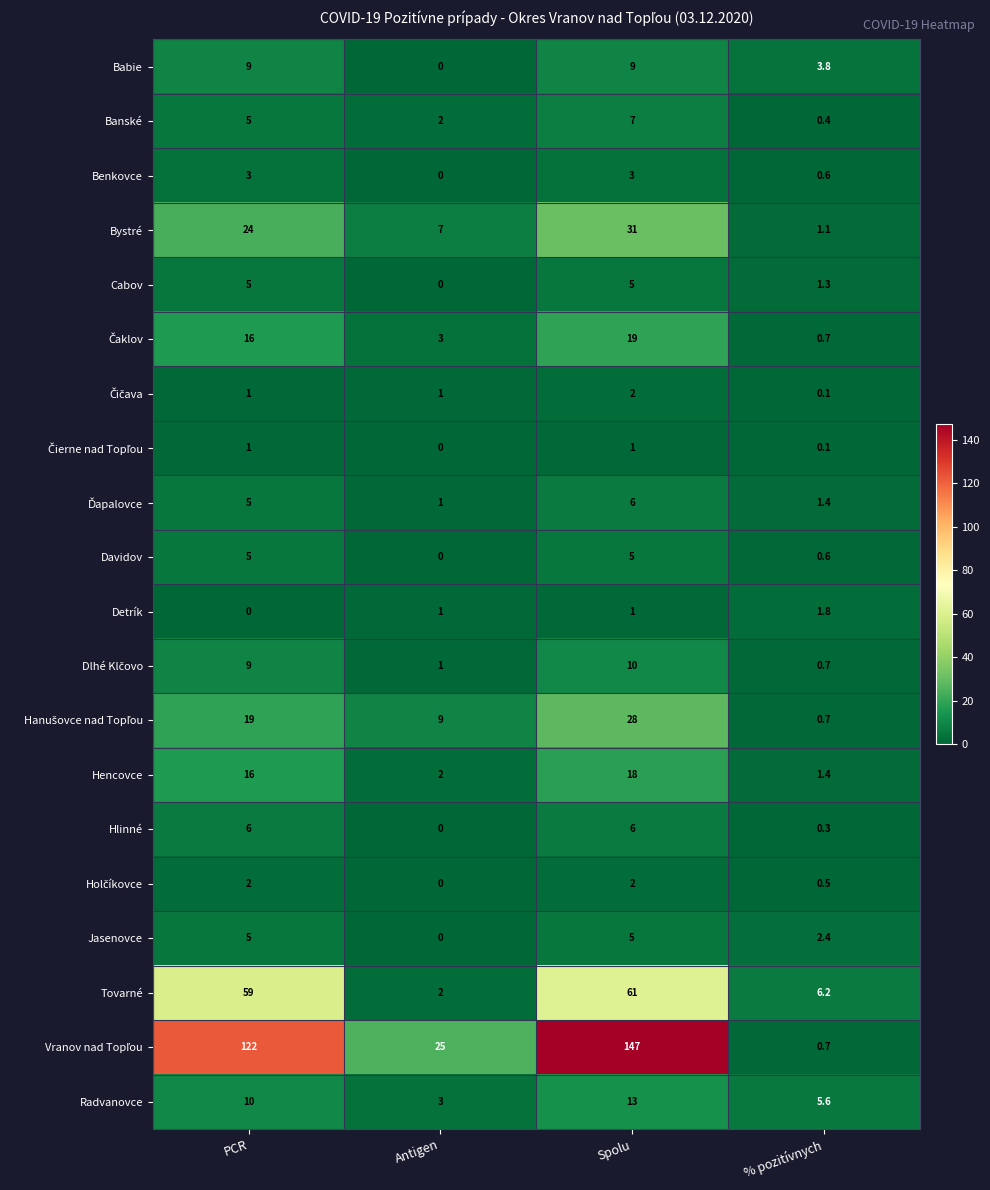

What is the difference between the second highest and minimum values in the Banské series?

4.6